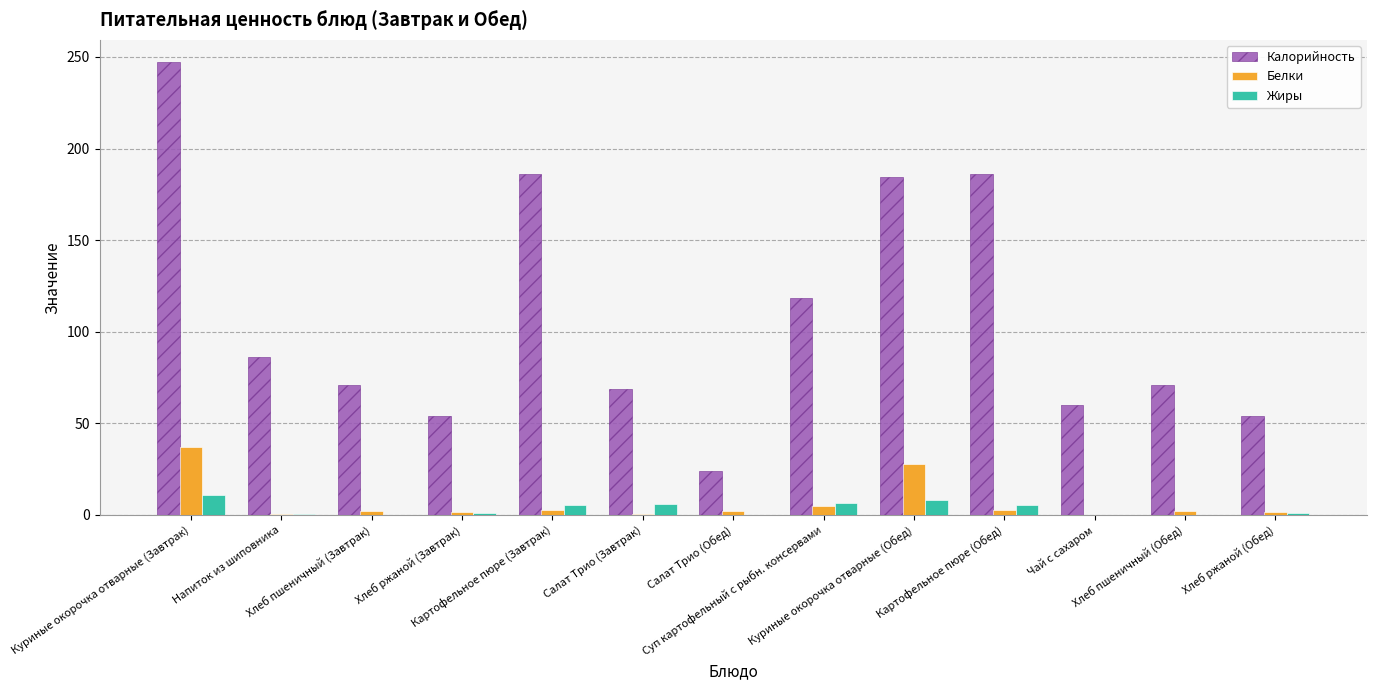

Count the number of data series in this chart.

3